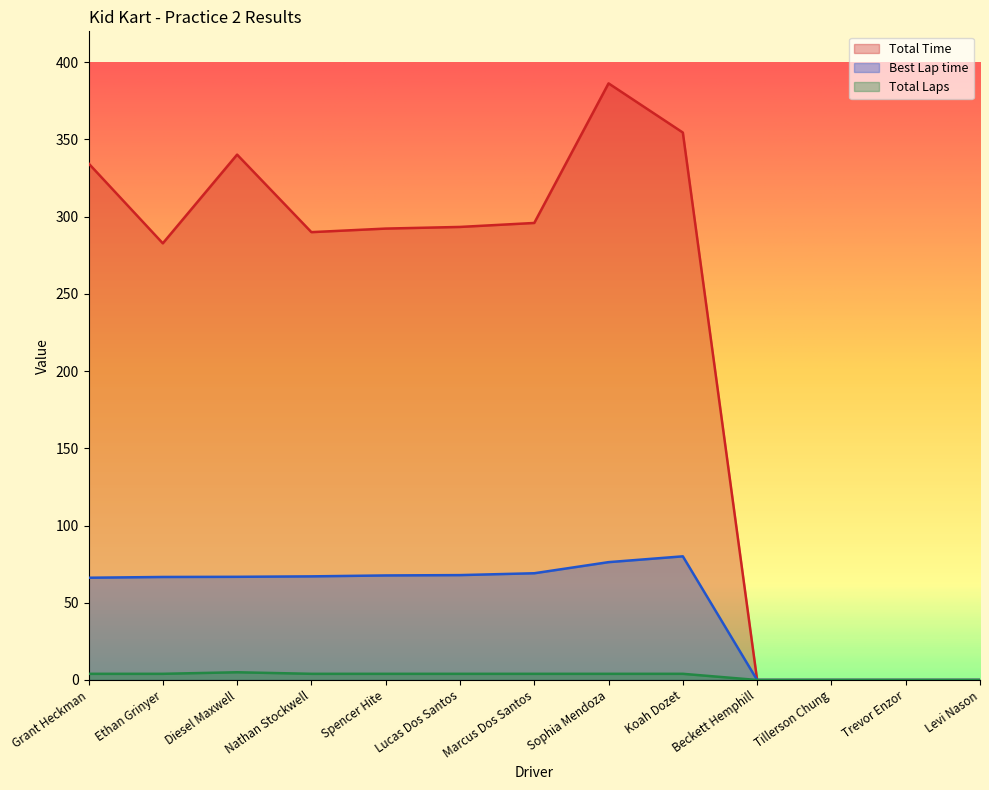

Which series has the largest range (max minus min)?

Total Time